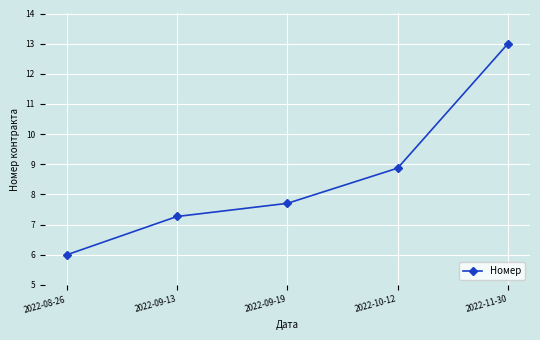

Reading right to left, extract all data points from this chart.

13.0	8.9	7.7	7.3	6.0